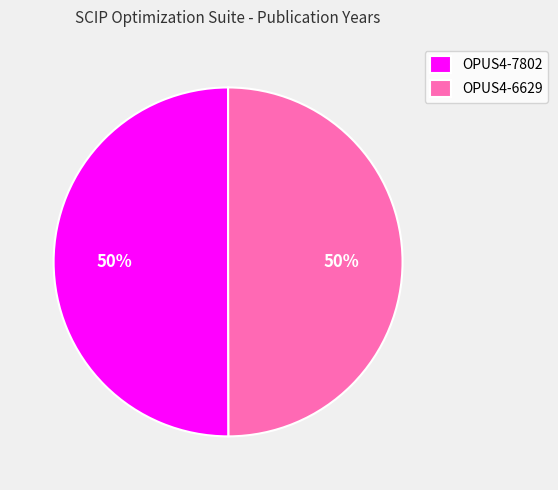

To the nearest percent, what percentage of the pie is OPUS4-7802?

50%